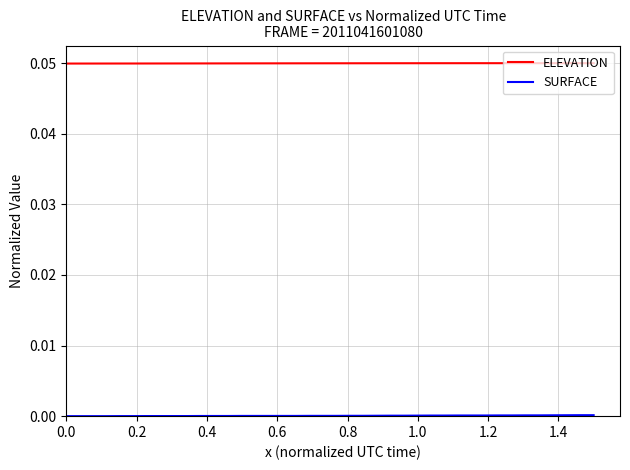

Which series has the largest total across all categories?

ELEVATION